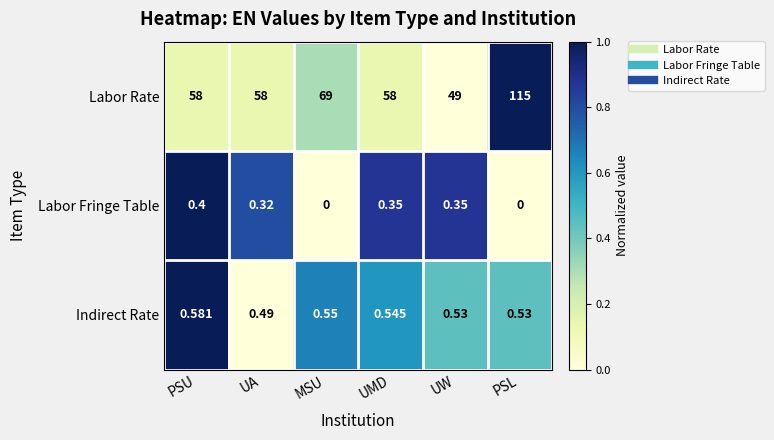

Which category has the highest value across all series?

PSL